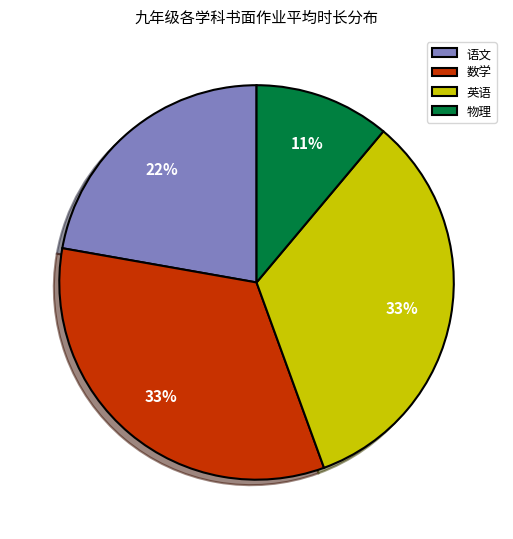

Approximately how many times larger is the value at 物理 compared to 数学?

0.3